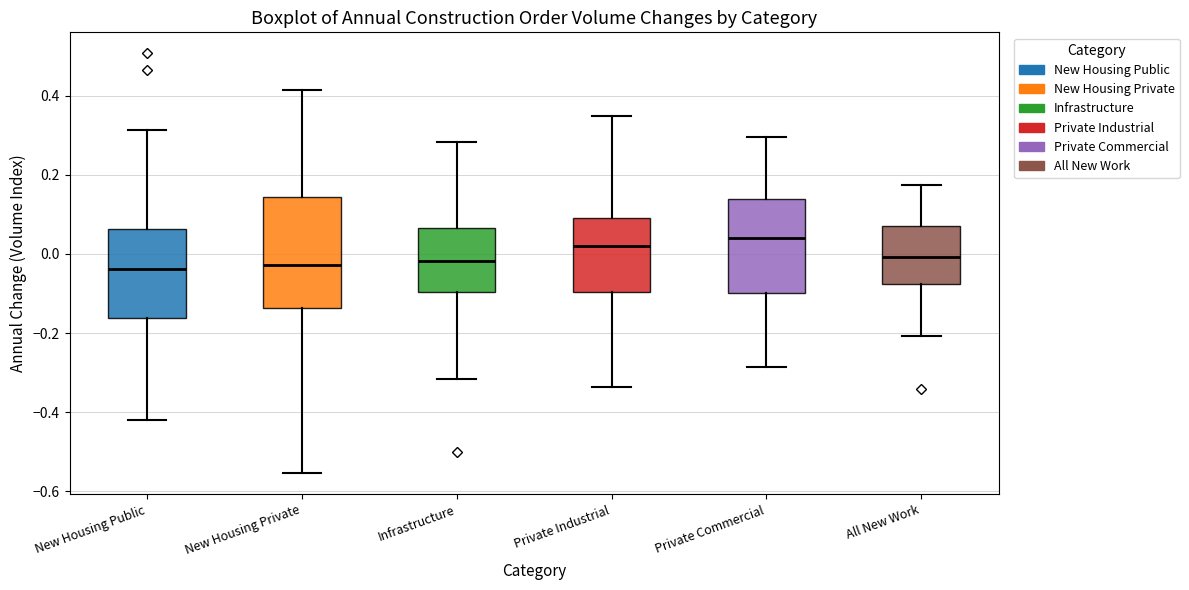

Where does the lower whisker of the box for New Housing Private end on the y-axis? The values are not printed on the chart, so give them approximately, as read against the axis.

-0.56